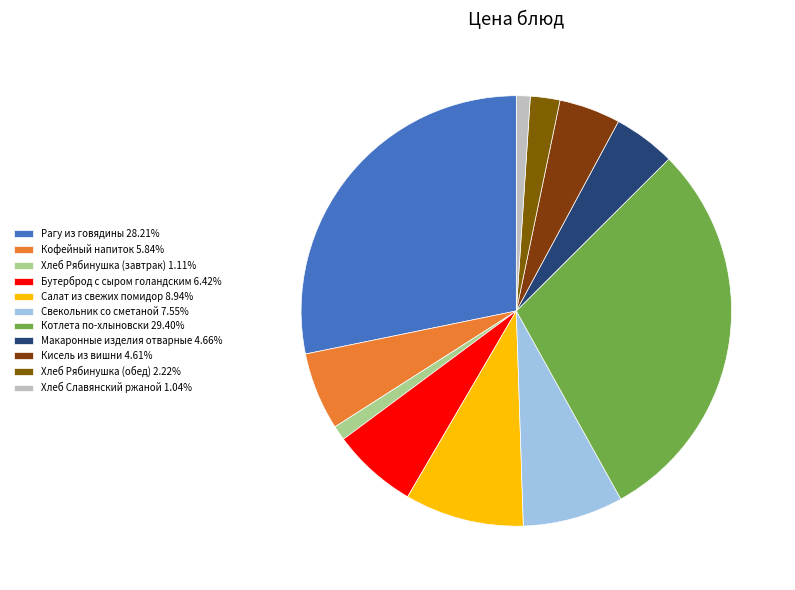

Approximately how many times larger is the value at Хлеб Славянский ржаной compared to Бутерброд с сыром голандским?

0.2